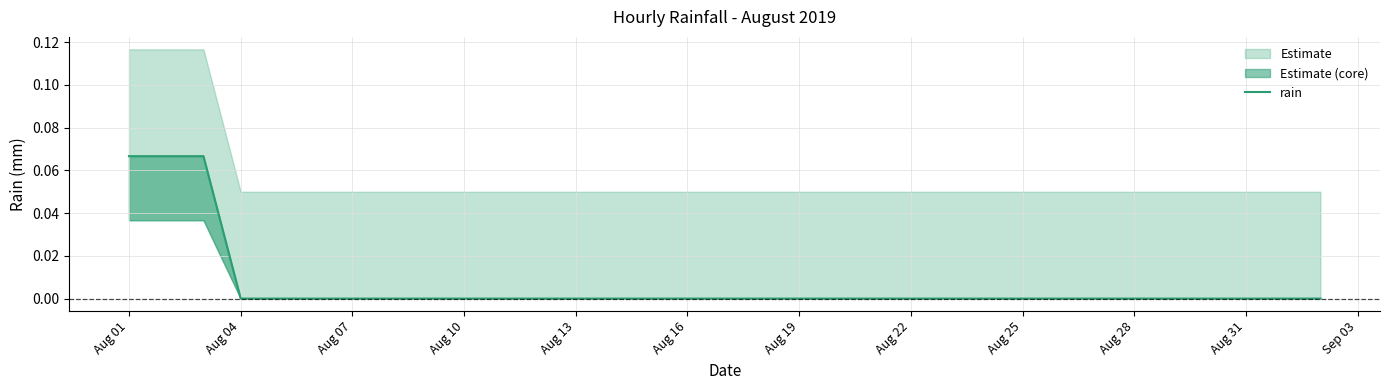

Is it true that rain equals 0.0 at Aug 10?

True